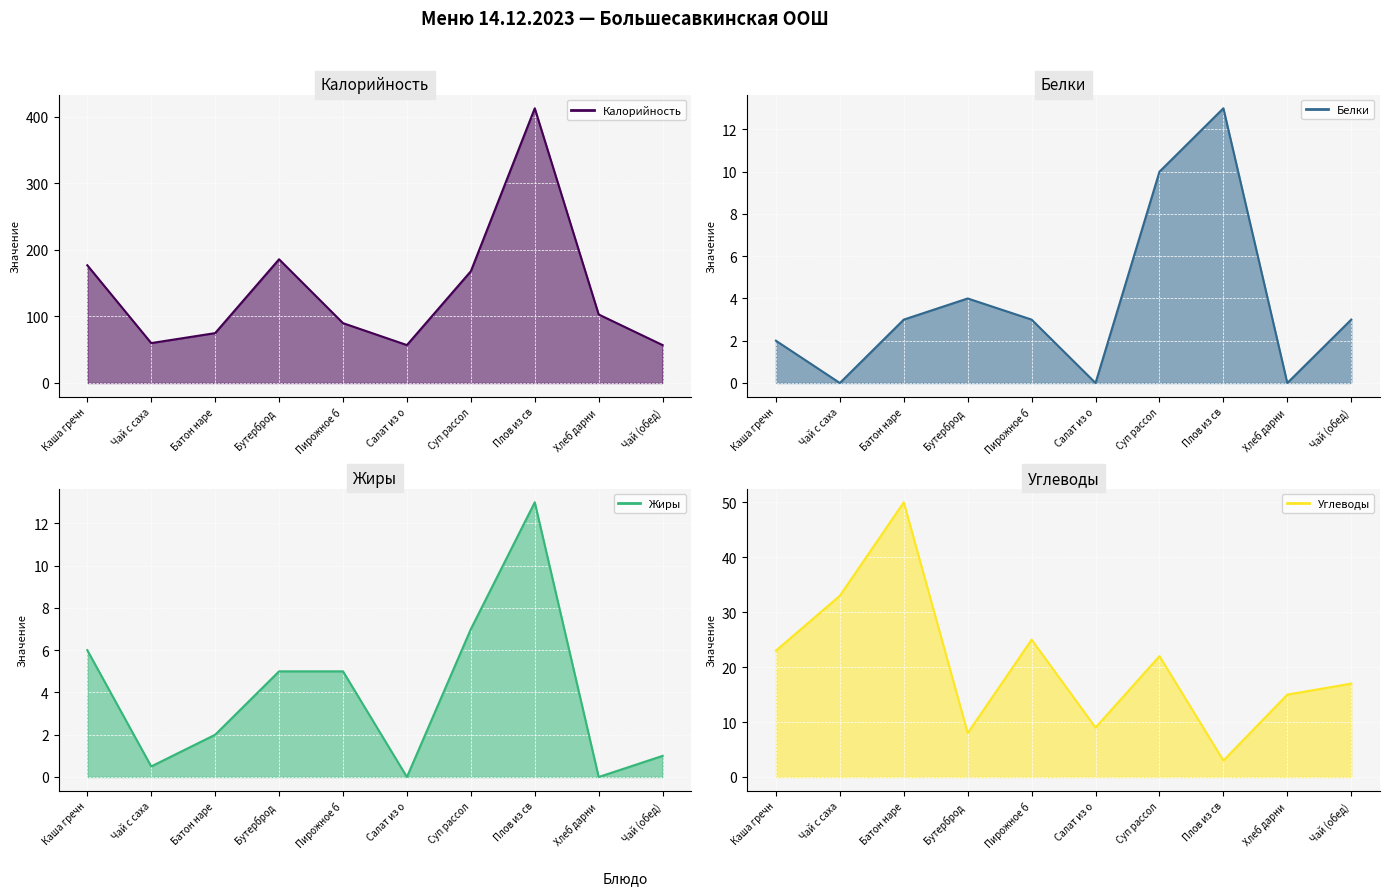

How many values in Жиры are above zero?

8